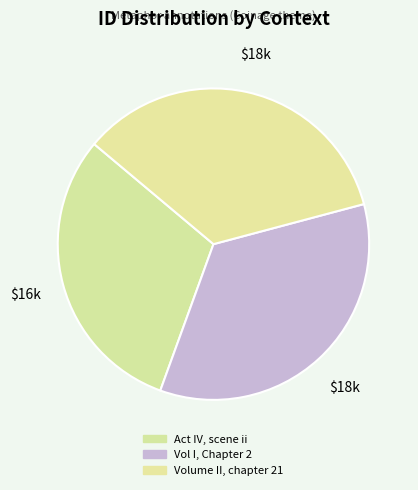

To the nearest percent, what is the combined percentage of Vol I, Chapter 2 and Volume II, chapter 21?

69%